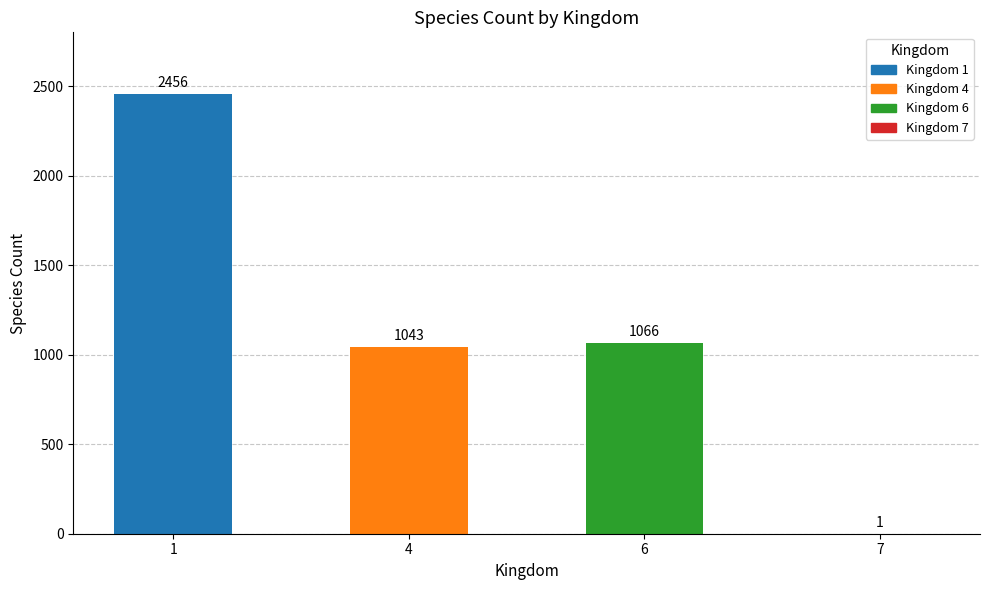

What is the sum of the values at 1 and 6?

3522